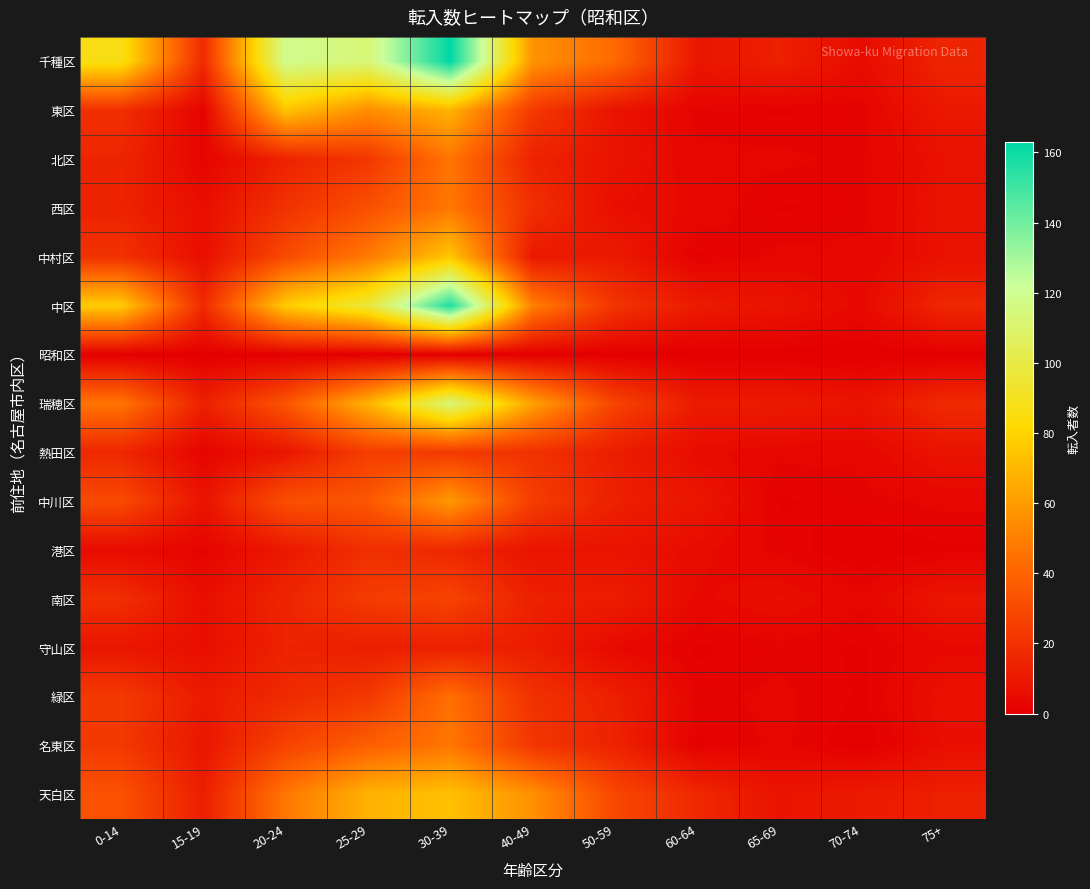

Which series changed the most between 15-19 and 20-24?

千種区